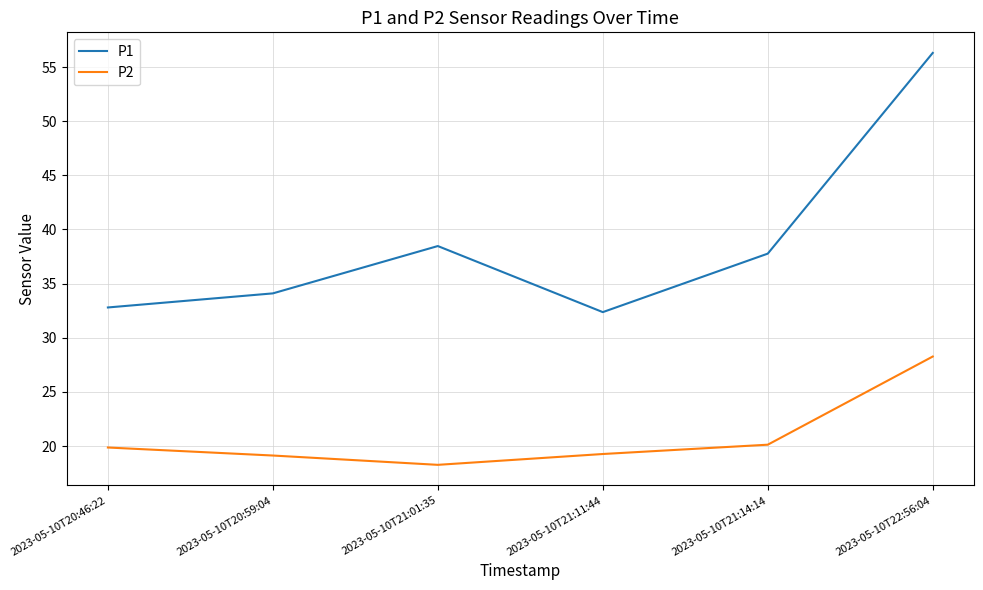

What is the minimum value for P2?

18.3